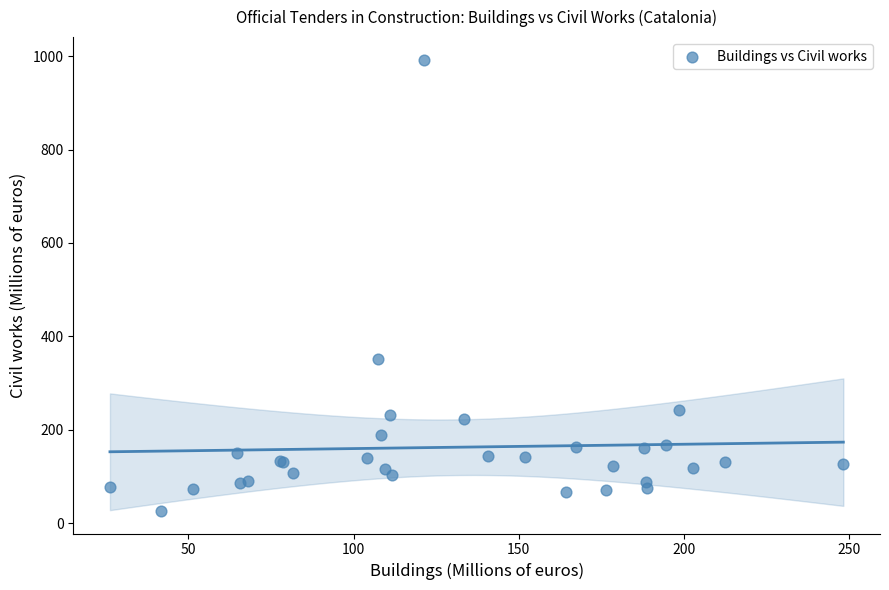

What Y value in the scatter plot is closest to 509?

350.9